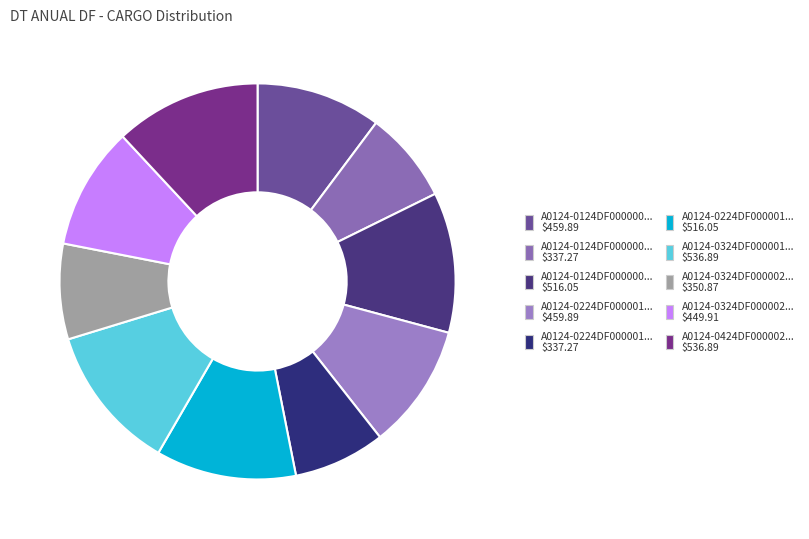

Count the number of slices in the pie.

10